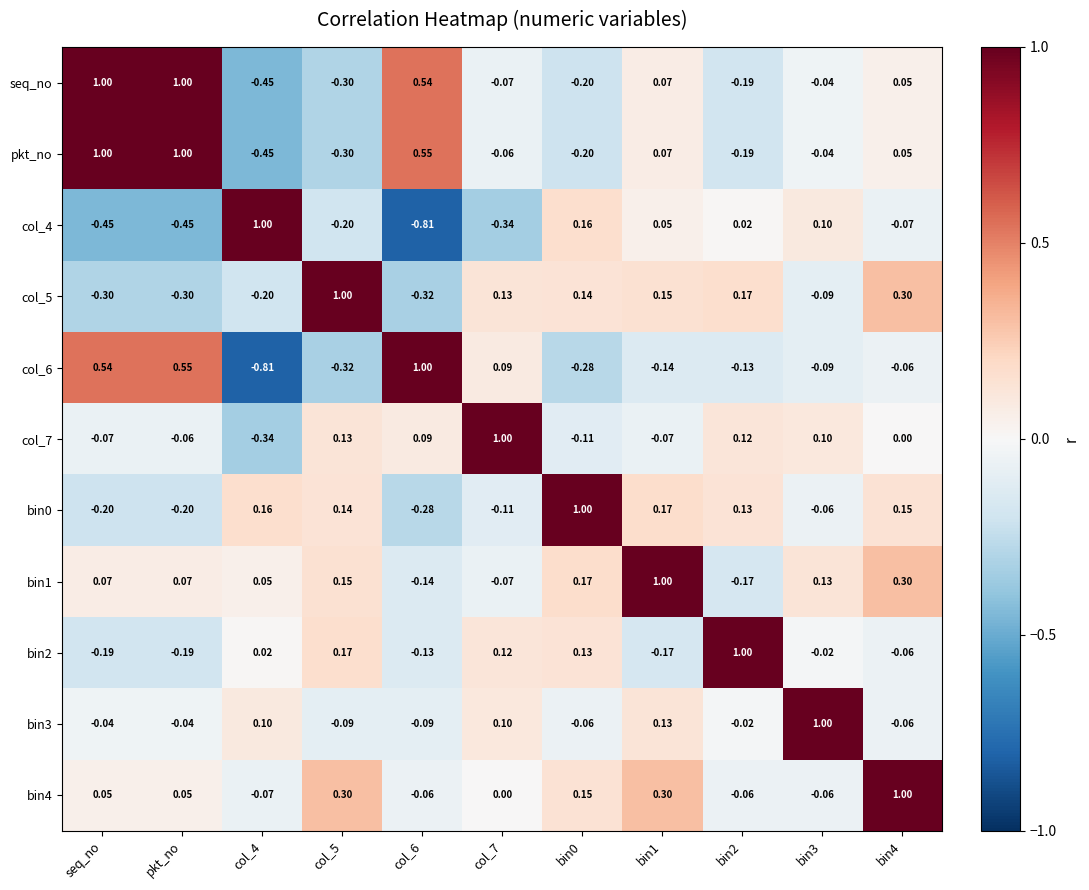

At which label does bin4 first exceed 0?

seq_no